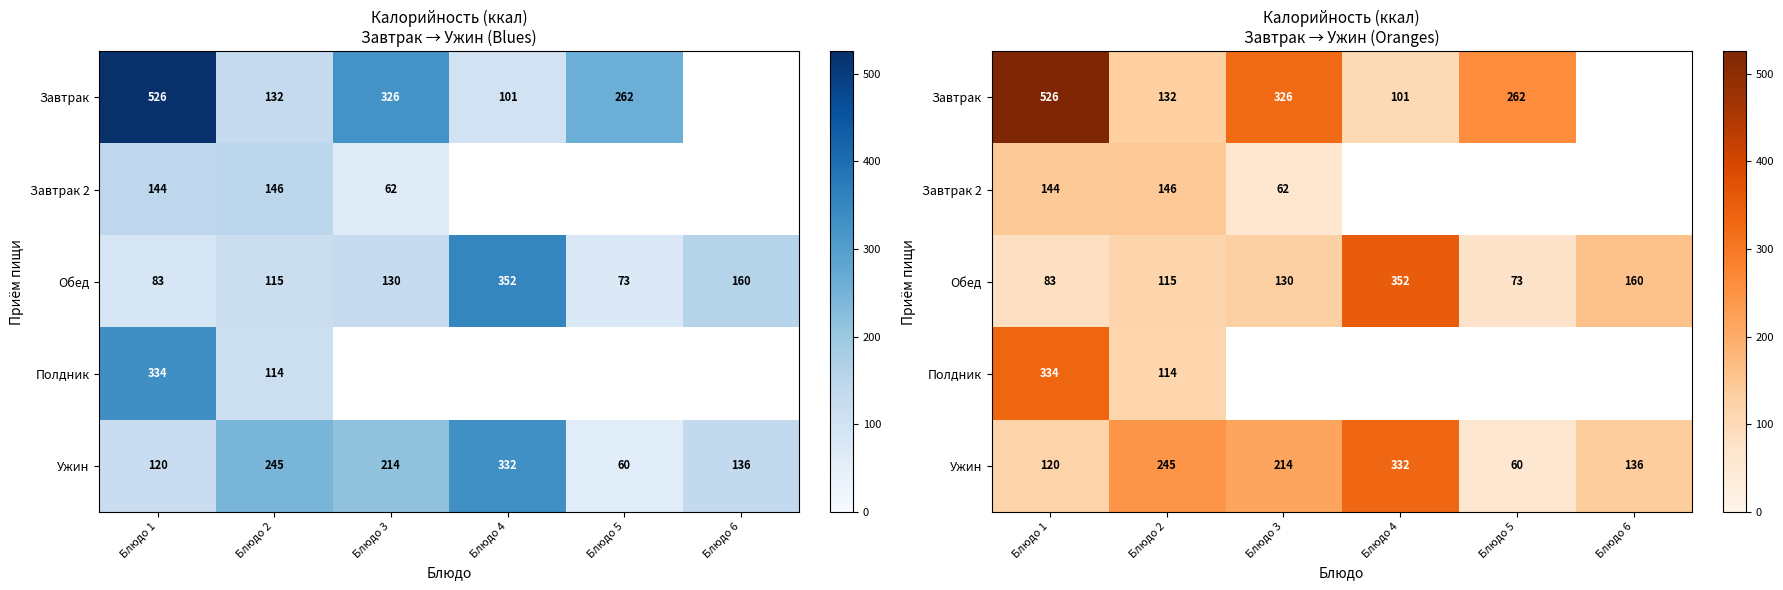

Which category has the lowest value across all series?

Блюдо 6